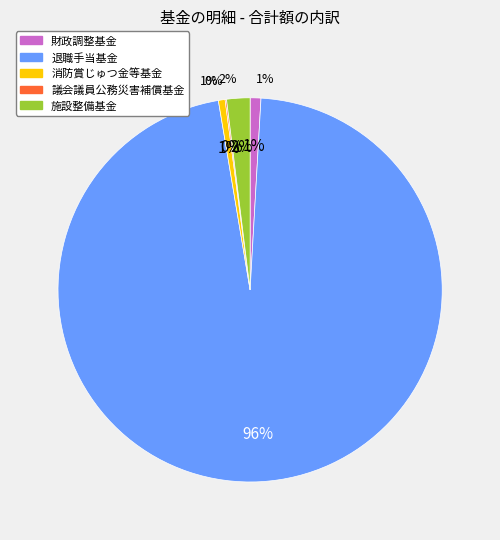

Is there a majority slice in this chart?

Yes